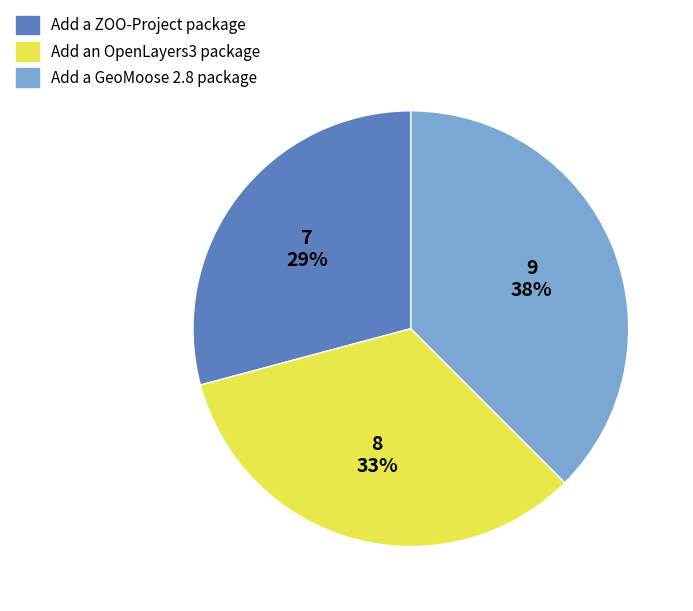

To the nearest percent, what percentage of the pie is Add a ZOO-Project package?

29%